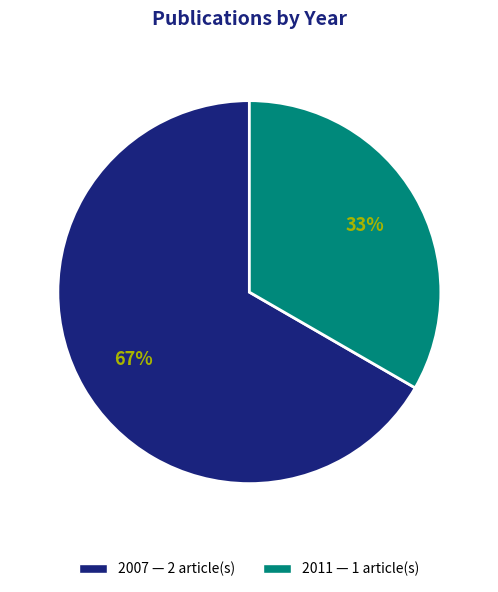

Count the number of slices in the pie.

2